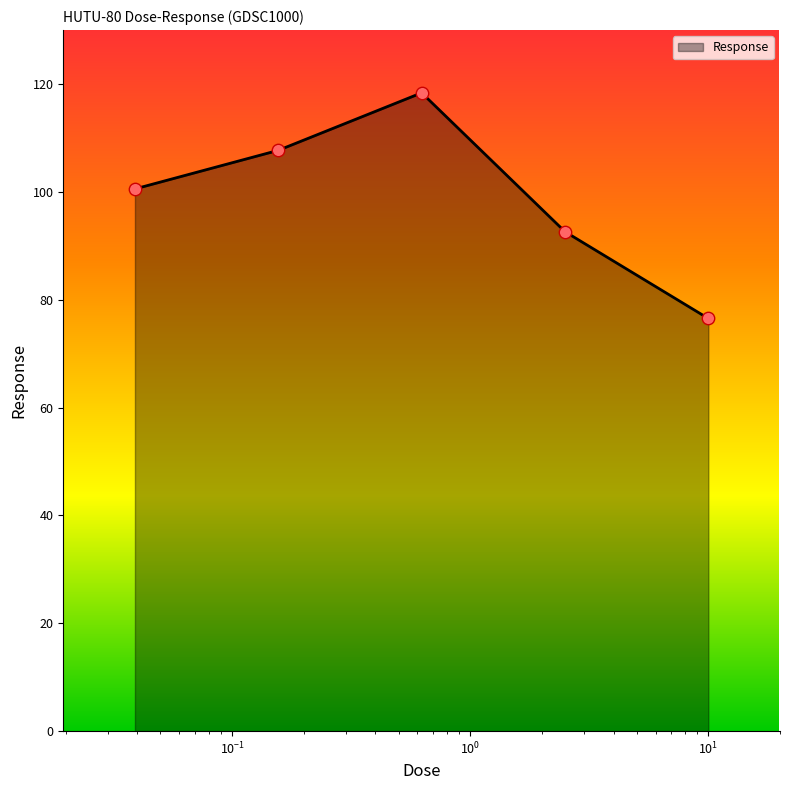

True or false: the data has more than 0 interior local peaks.

True